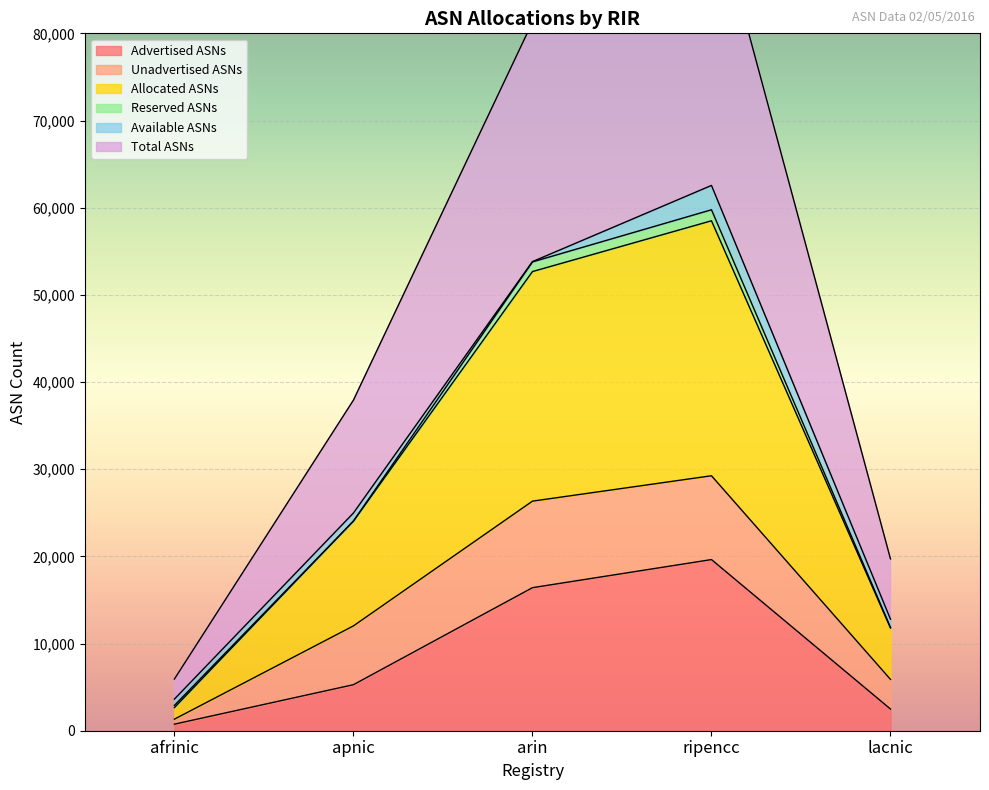

What is the difference between the maximum and second lowest values in the Total ASNs series?

76146